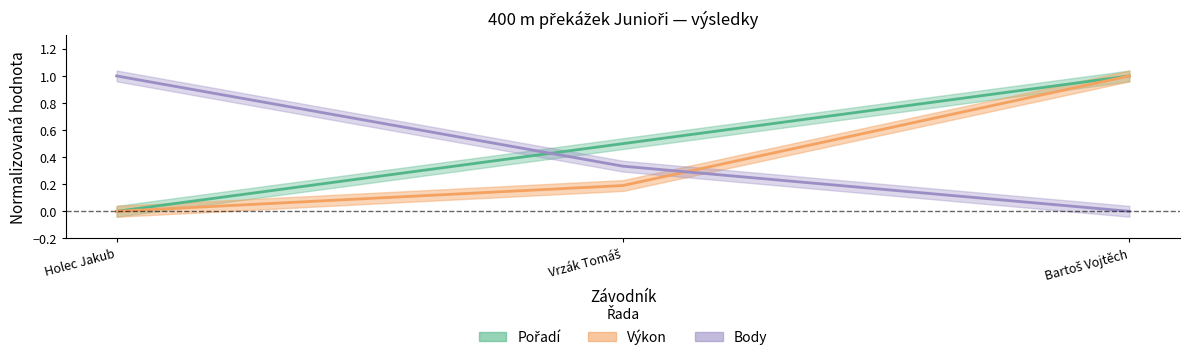

Which series changed the most between Vrzák Tomáš and Bartoš Vojtěch?

Výkon